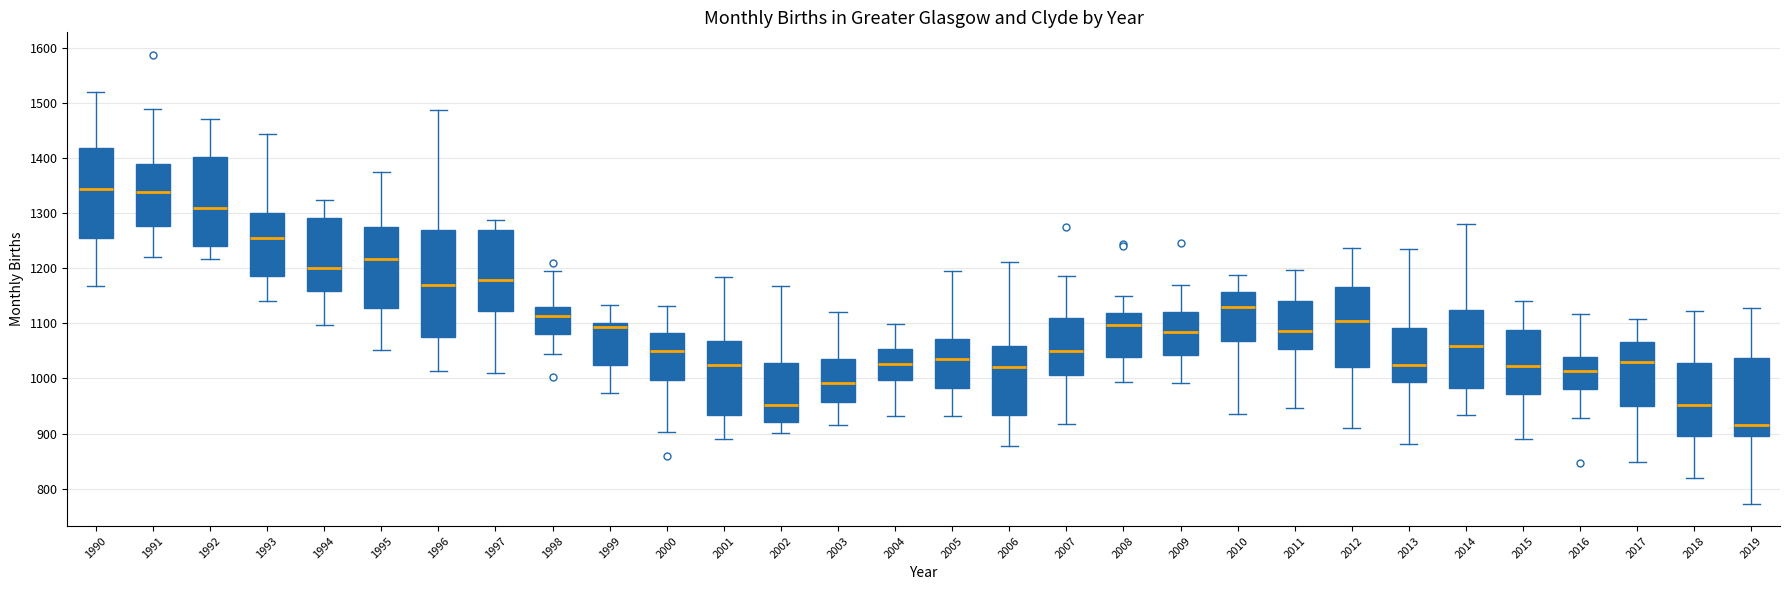

Where is the upper edge of the box at x = 2018 on the y-axis? The values are not printed on the chart, so give them approximately, as read against the axis.

1030